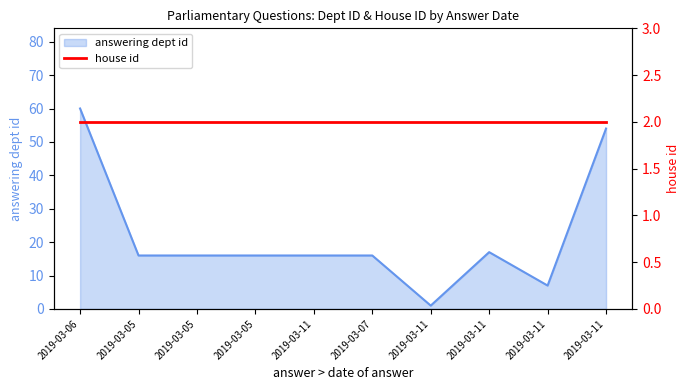

Approximately how many times larger is the value at 2019-03-11 compared to 2019-03-11?

2.4